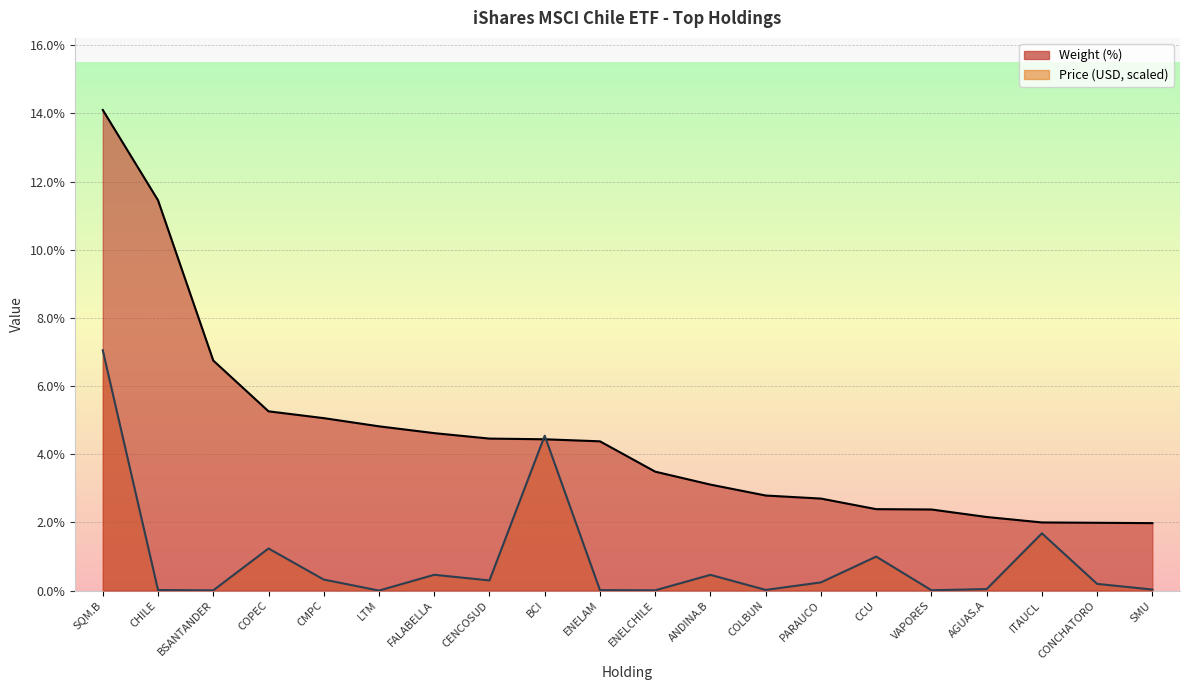

True or false: Price (USD) and Weight (%) intersect in this chart.

True